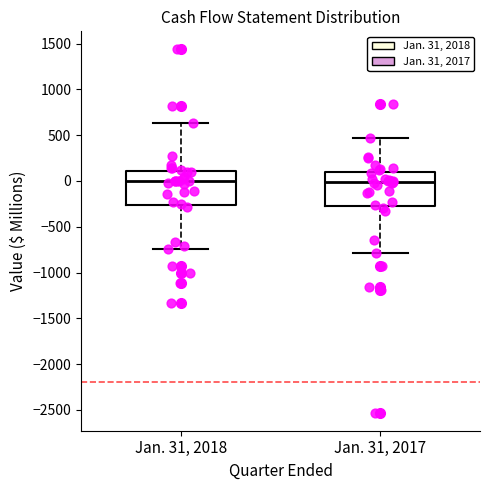

Reading left to right, read every box against the y-axis: the position of its median line, the range the box covers, and the ends of its whiskers. The values are not printed on the chart, so give them approximately, as read against the axis.

Jan. 31, 2018: median 0, box -250 to 100, whiskers -750 to 650
Jan. 31, 2017: median 0, box -250 to 100, whiskers -800 to 450